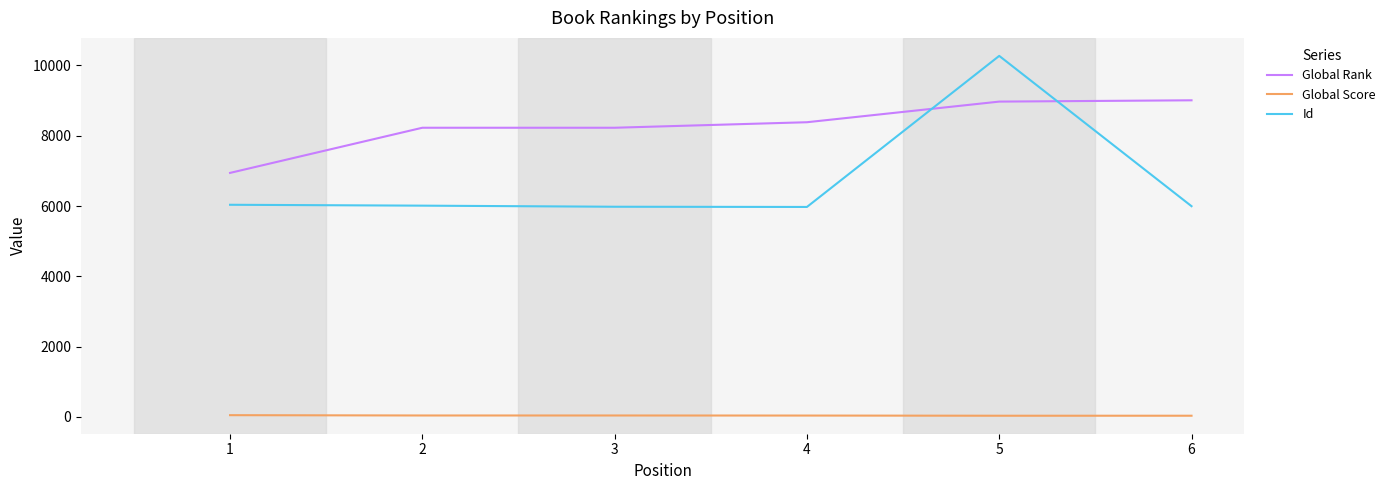

How many series are shown in this chart?

3